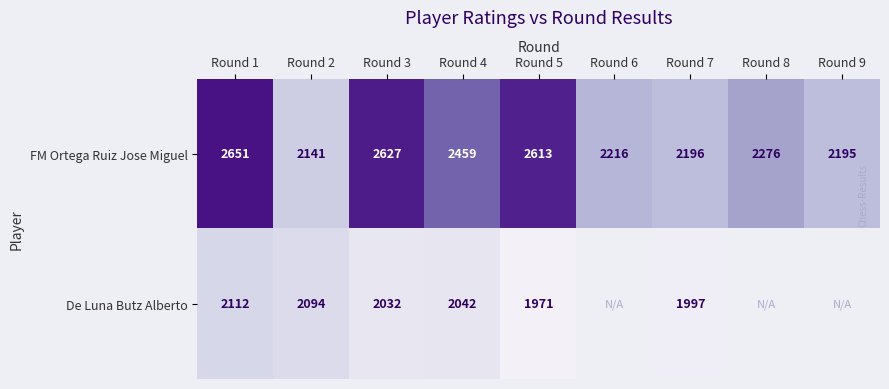

At Round 5, list the series in order from largest to smallest.

FM Ortega Ruiz Jose Miguel, De Luna Butz Alberto